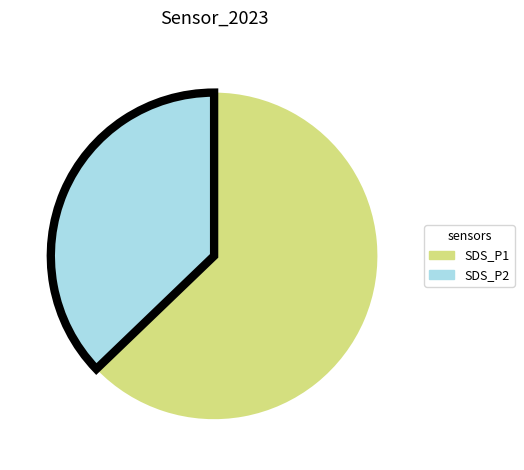

Count the number of slices in the pie.

2